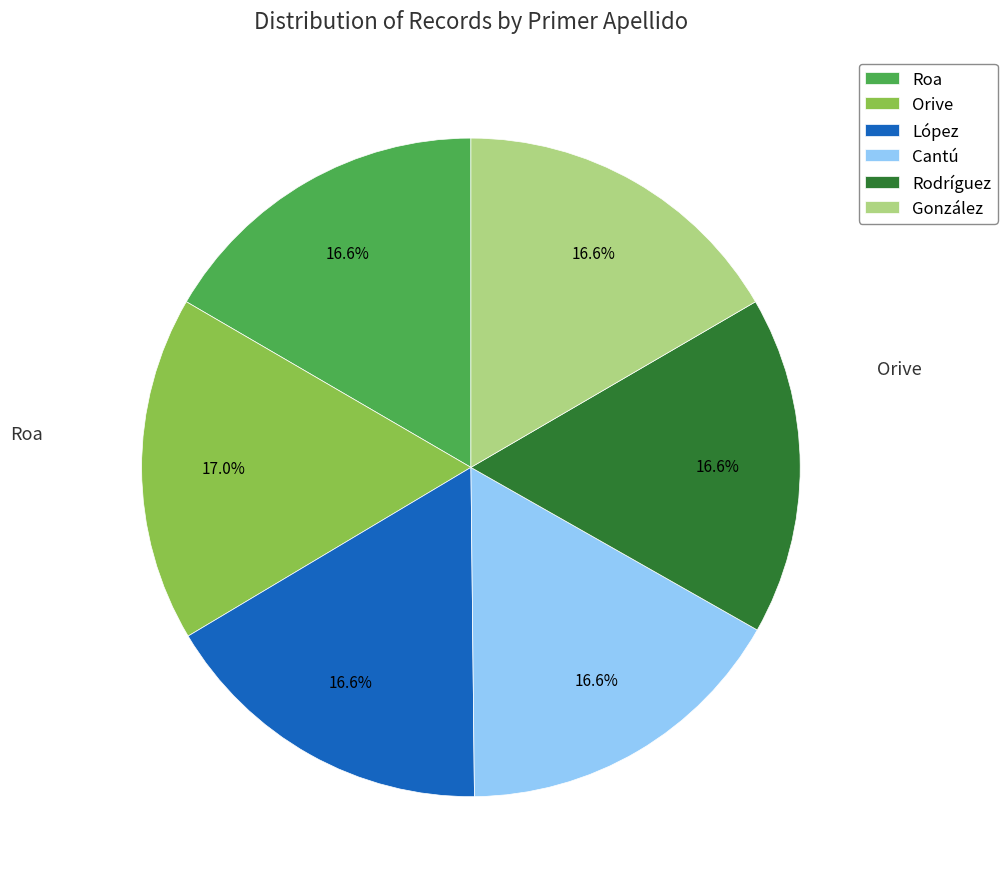

Combined, what portion of the pie is González and López?

33.2%